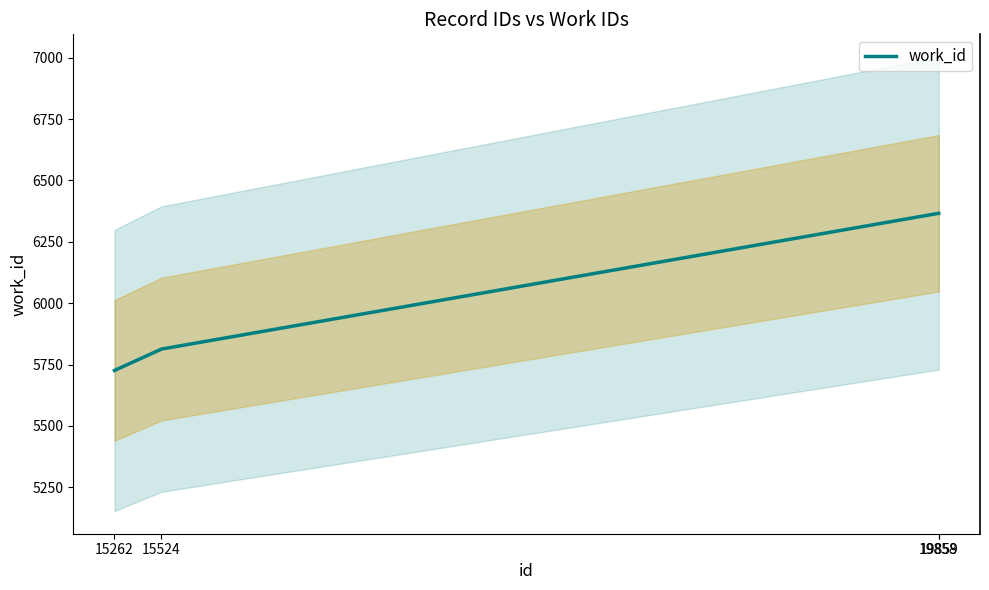

What is the difference between the values at 15262 and 19858?

640